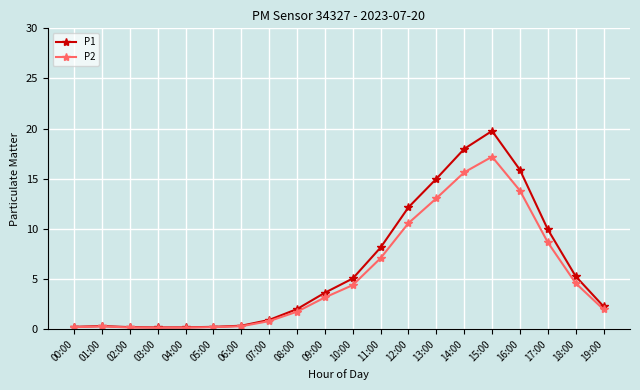

True or false: P2 has more than 0 interior local peaks.

True